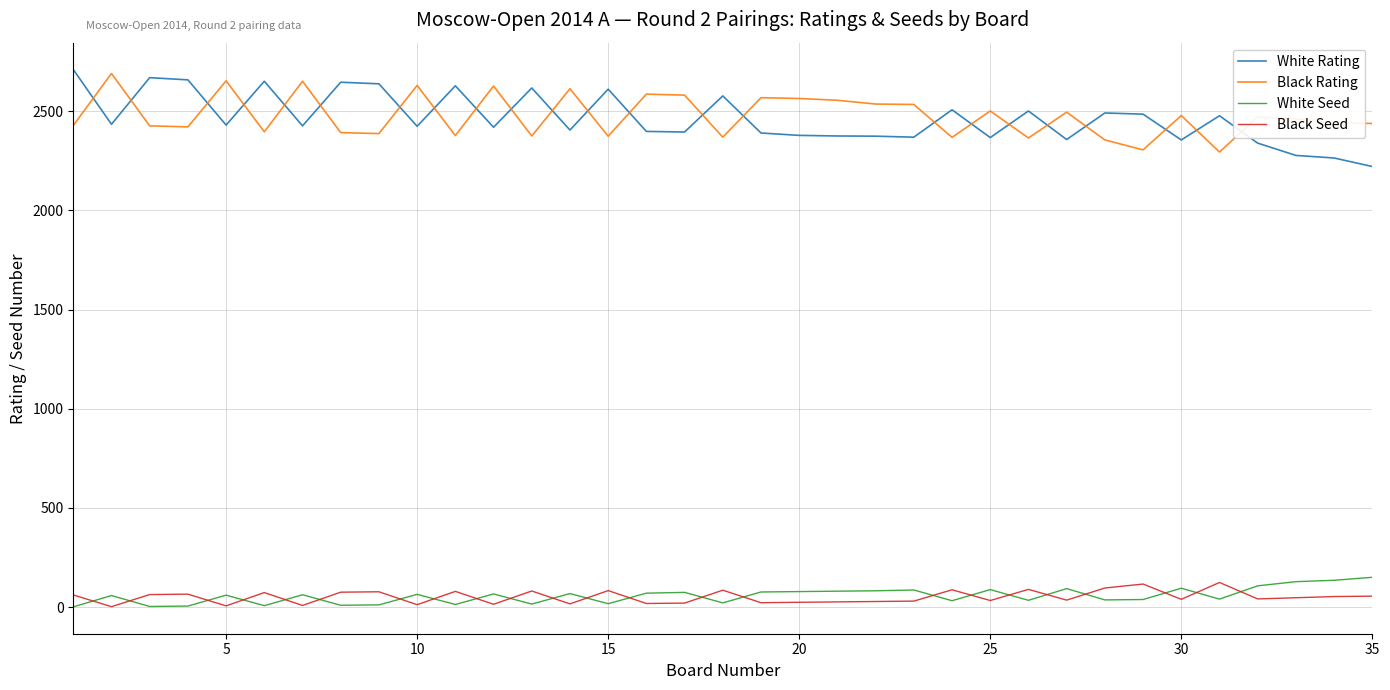

What is the highest value of the White Rating series?

2710